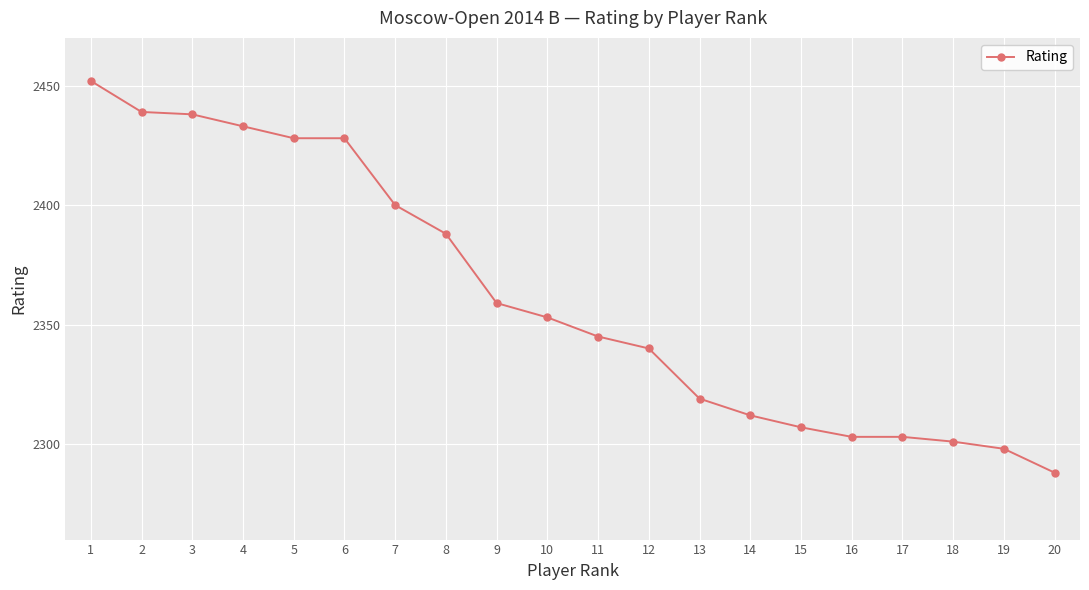

What is the change in value from 4 to 18?

-132